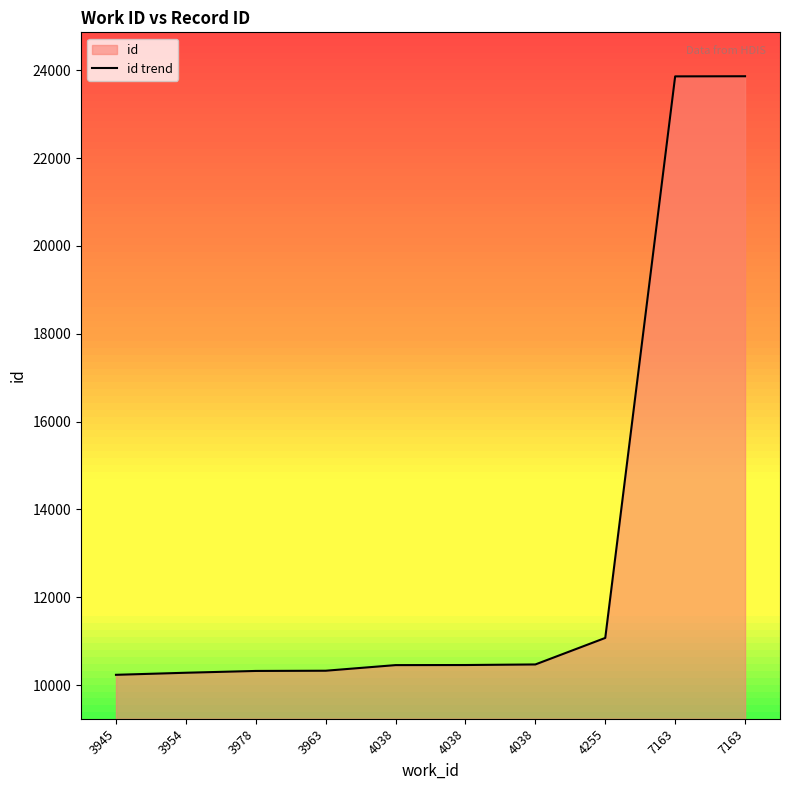

True or false: the data shows 16640 at 4038.

False